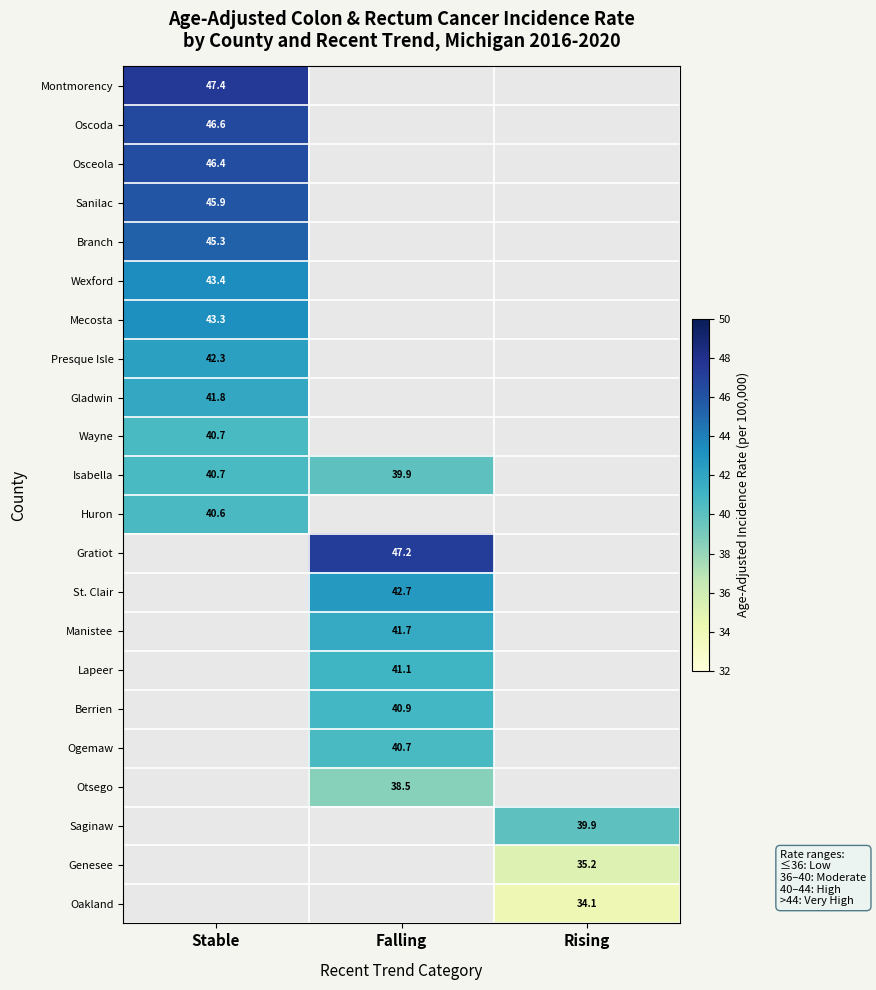

The value of Otsego at Falling is 38.5. True or false?

True